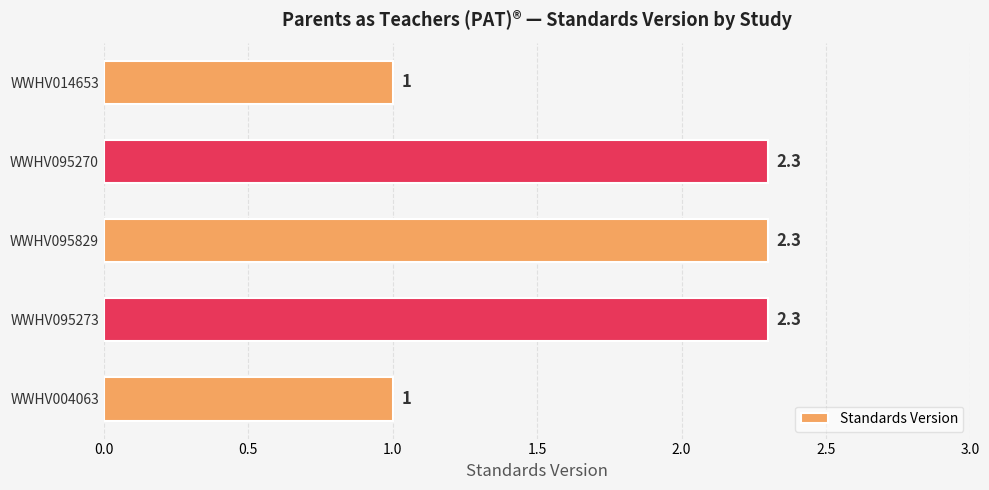

What is the sum of all values?

8.9